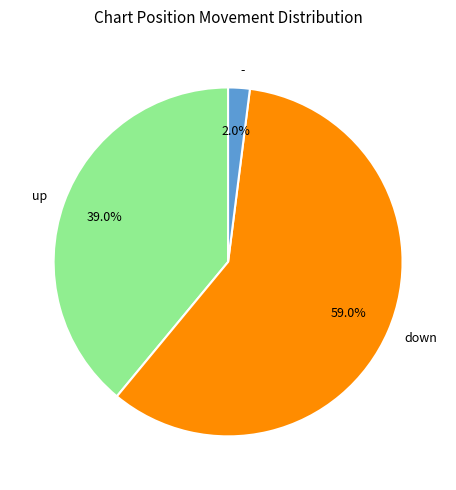

Is it true that - is 14% of the pie?

False